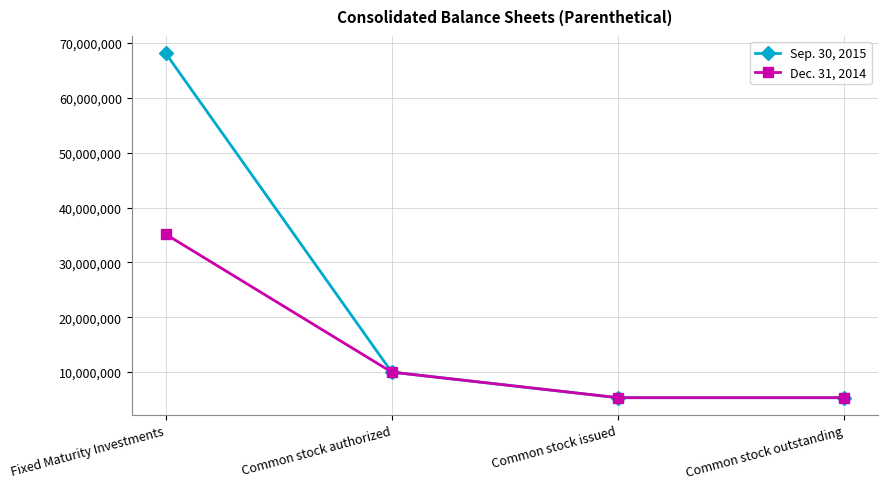

What is the value of the Sep. 30, 2015 point at the 1st from the left?

68165981